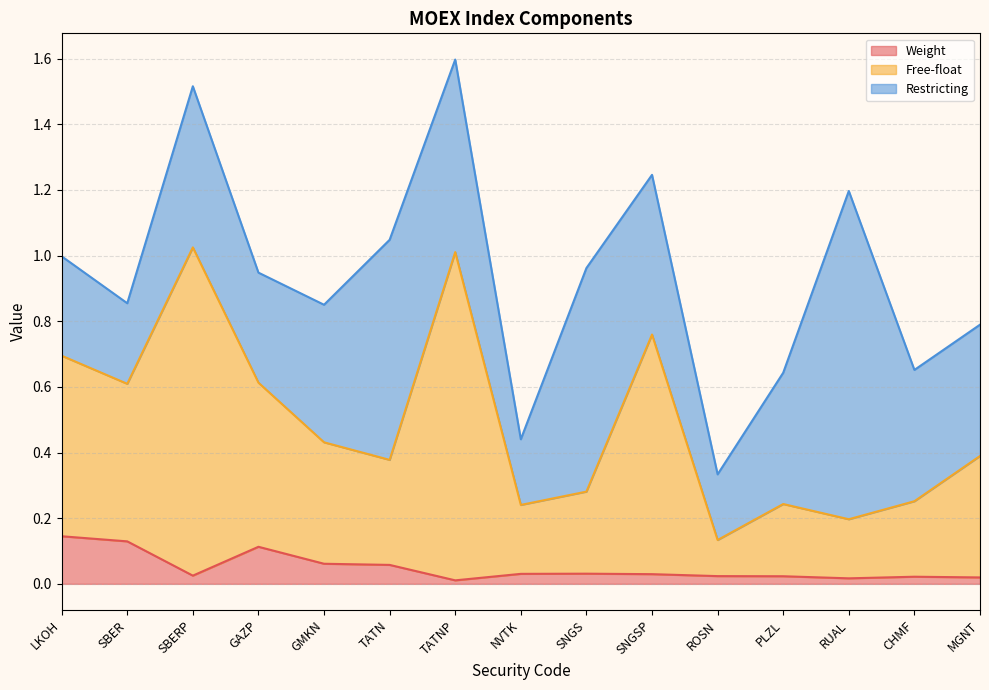

Is it true that Weight equals 0.0 at RUAL?

False